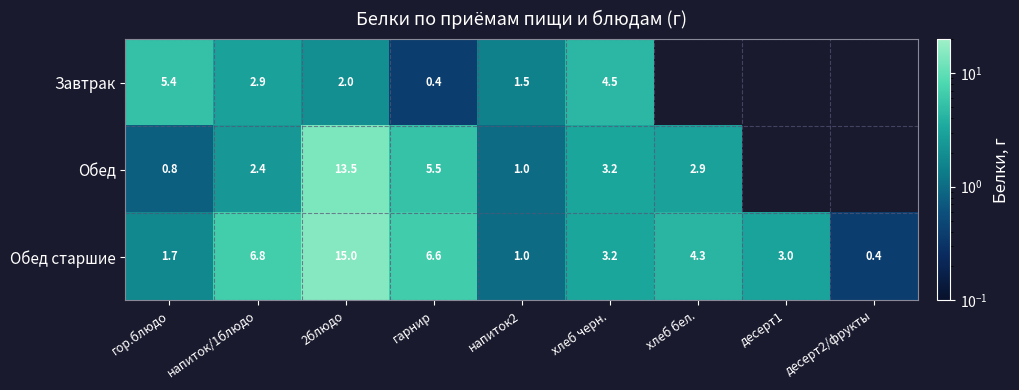

At which label does Обед старшие reach its minimum?

десерт2/фрукты